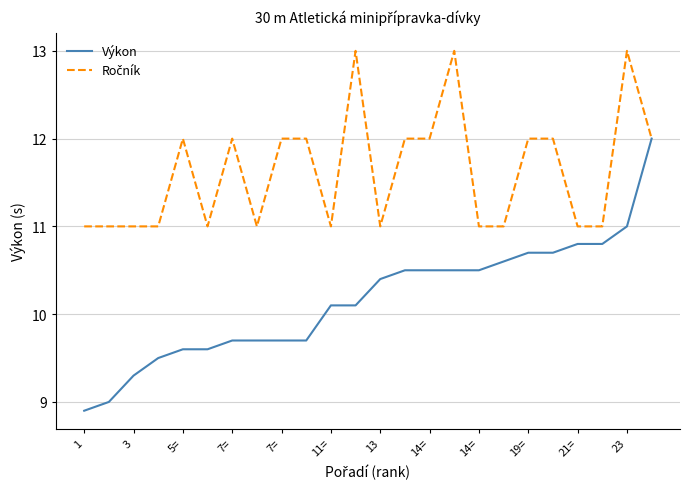

How many lines are shown in the chart?

2